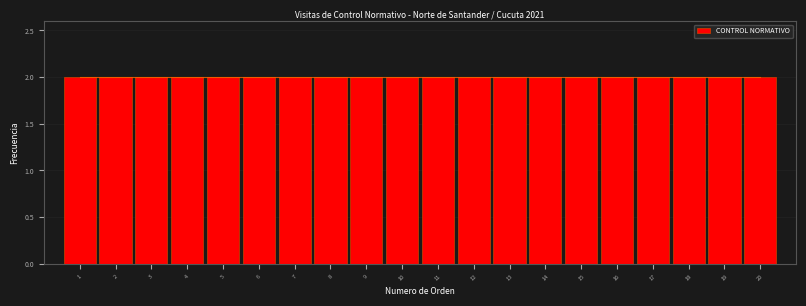

Reading left to right, transcribe this chart: for each bar, give the range it covers on the x-axis and its height. The values are not printed on the chart, so give them approximately, as read against the axis.

0.5 to 1.5: 2
1.5 to 2.5: 2
2.5 to 3.5: 2
3.5 to 4.5: 2
4.5 to 5.5: 2
5.5 to 6.5: 2
6.5 to 7.5: 2
7.5 to 8.5: 2
8.5 to 9.5: 2
9.5 to 10.5: 2
10.5 to 11.5: 2
11.5 to 12.5: 2
12.5 to 13.5: 2
13.5 to 14.5: 2
14.5 to 15.5: 2
15.5 to 16.5: 2
16.5 to 17.5: 2
17.5 to 18.5: 2
18.5 to 19.5: 2
19.5 to 20.5: 2